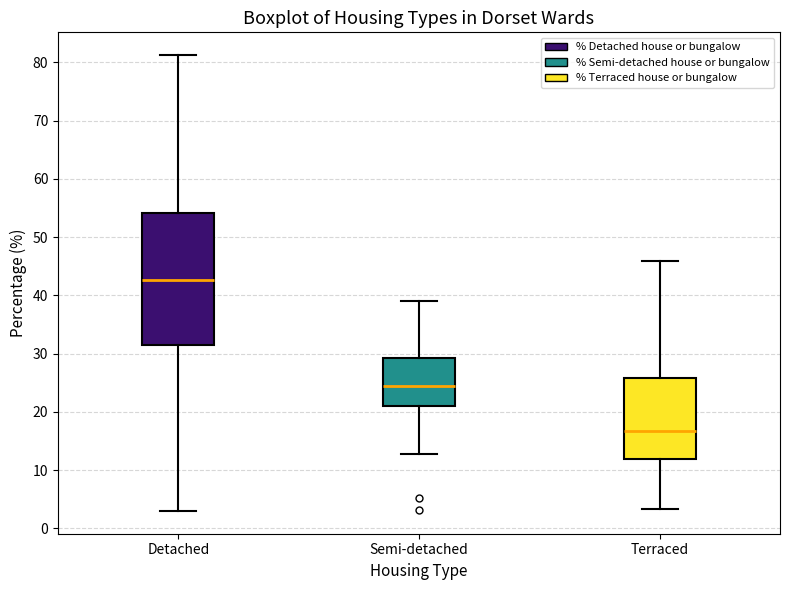

Where does the lower whisker of the box for Detached end on the y-axis? The values are not printed on the chart, so give them approximately, as read against the axis.

3